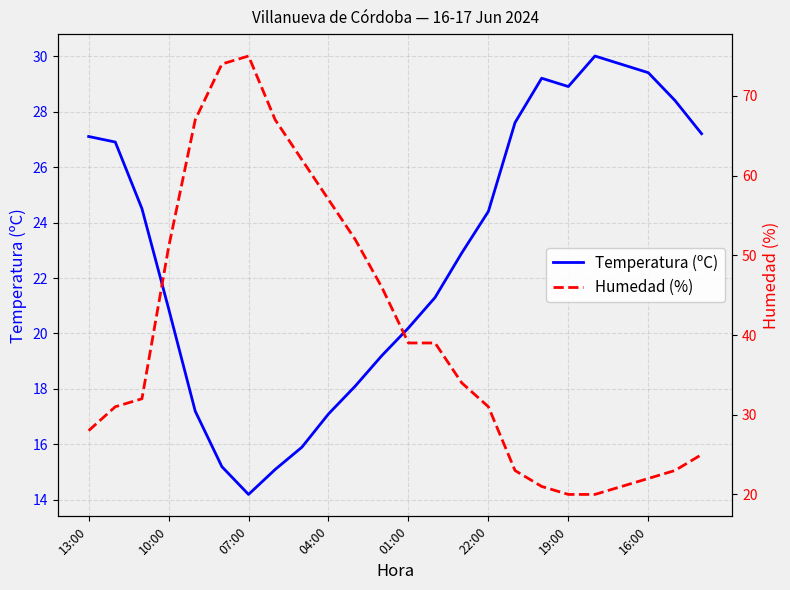

Where is Humedad (%) nearest to the value 47?

11